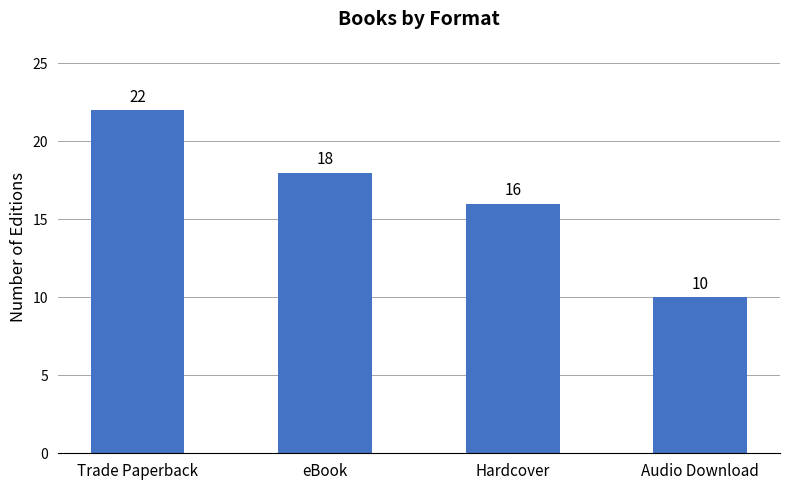

What is the value of the 1st bar from the left?

22